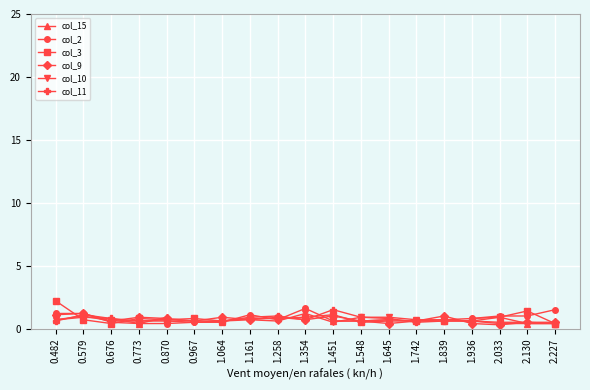

What is the difference between the maximum and minimum values in the col_9 series?

0.9